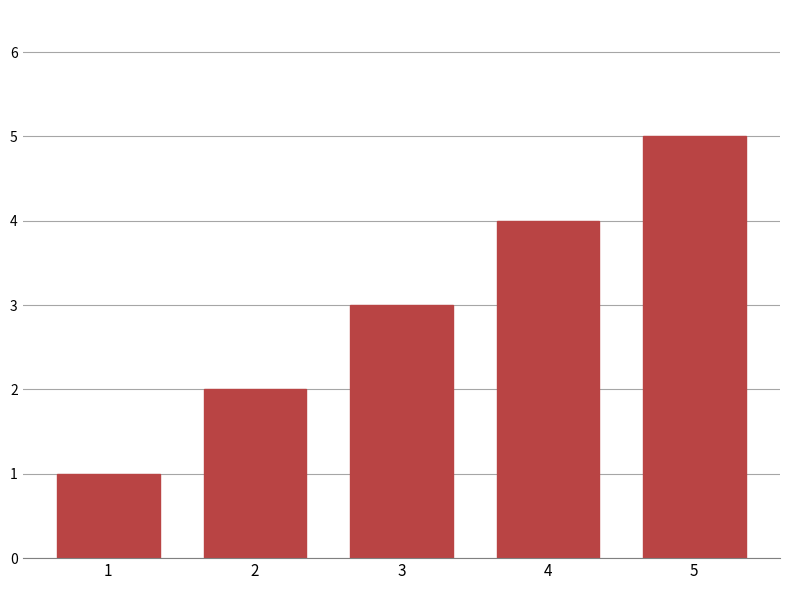

Which label corresponds to the largest value in the chart?

5